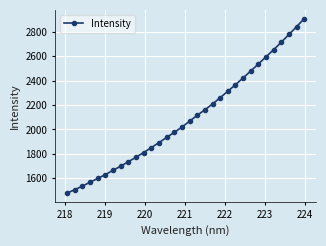

What is the average value?

2096.2